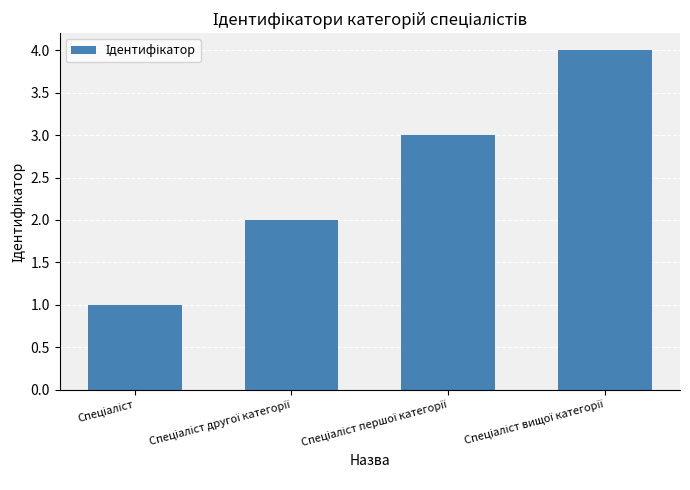

What is the maximum value shown in the chart?

4